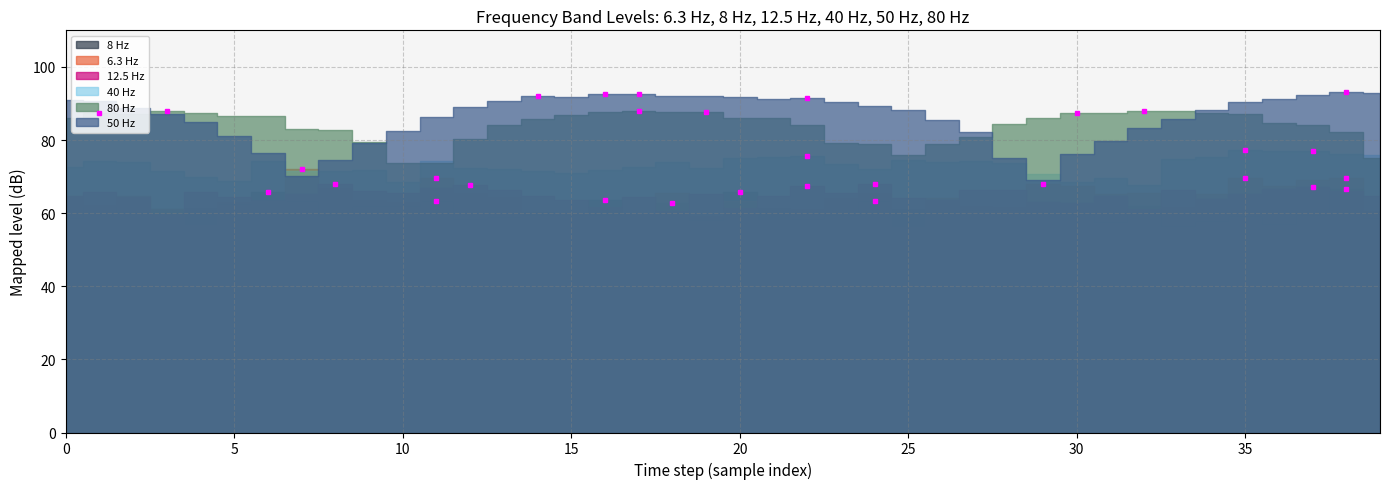

Is it true that 80 Hz equals 133.3 at 19?

False